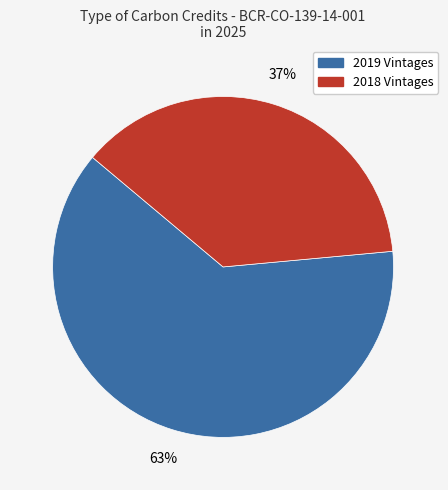

Does any single category account for the majority?

Yes